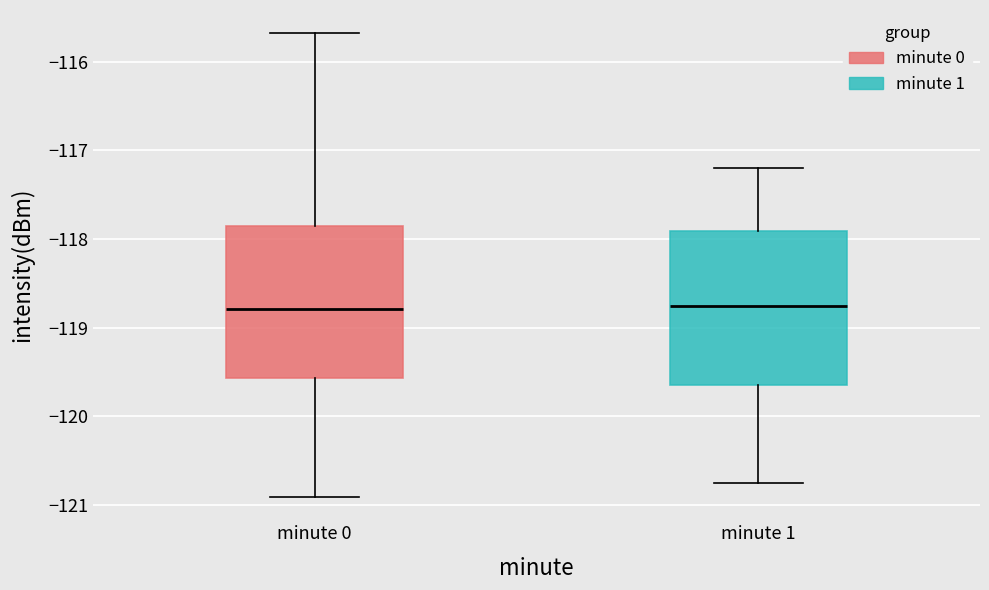

Reading left to right, transcribe this box plot: for each box, give where its median line is, the range the box spans, and where its two whiskers end, as read against the y-axis. The values are not printed on the chart, so give them approximately, as read against the axis.

minute 0: median -118.8, box -119.6 to -117.8, whiskers -120.9 to -115.7
minute 1: median -118.7, box -119.7 to -117.9, whiskers -120.7 to -117.2